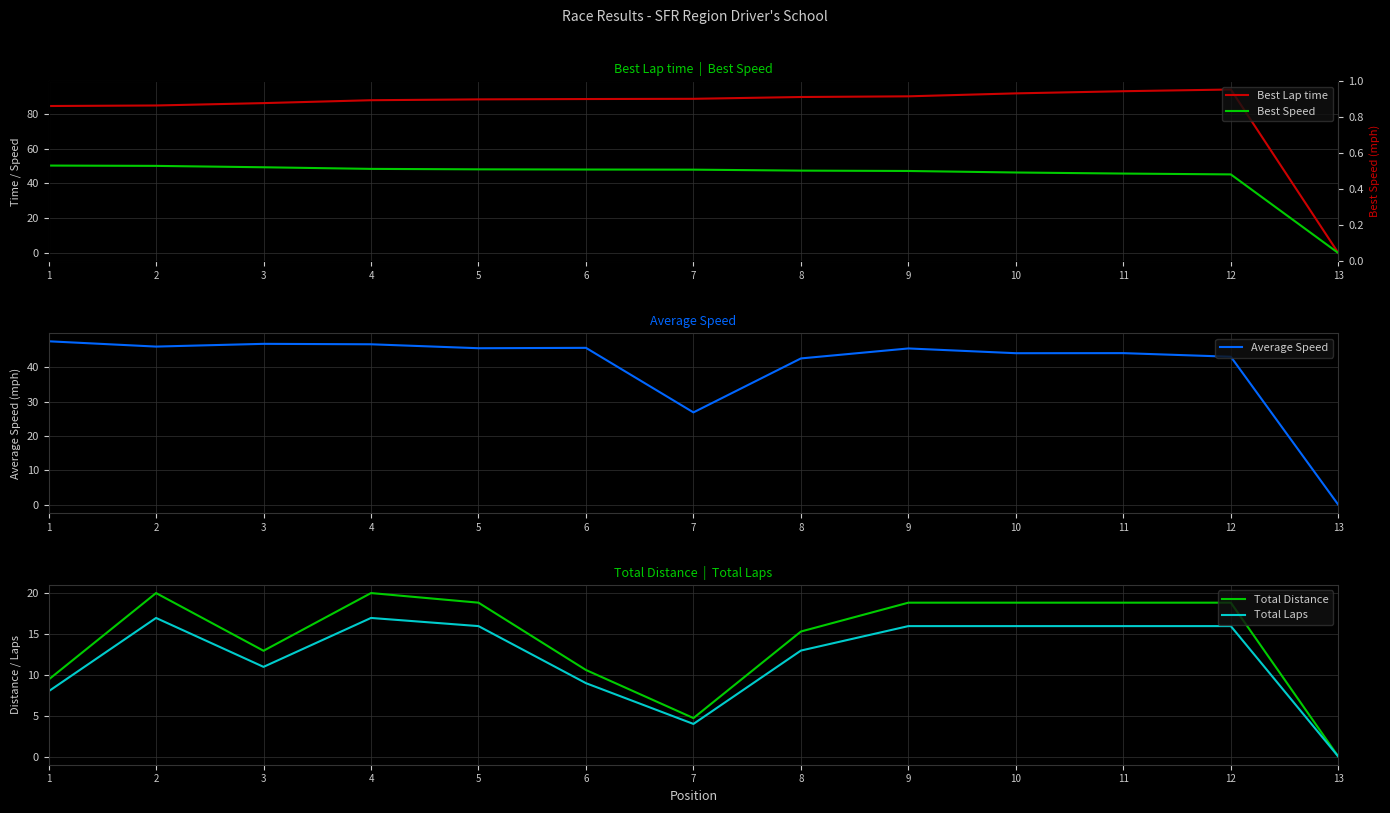

Which series has the largest range (max minus min)?

Best Lap time